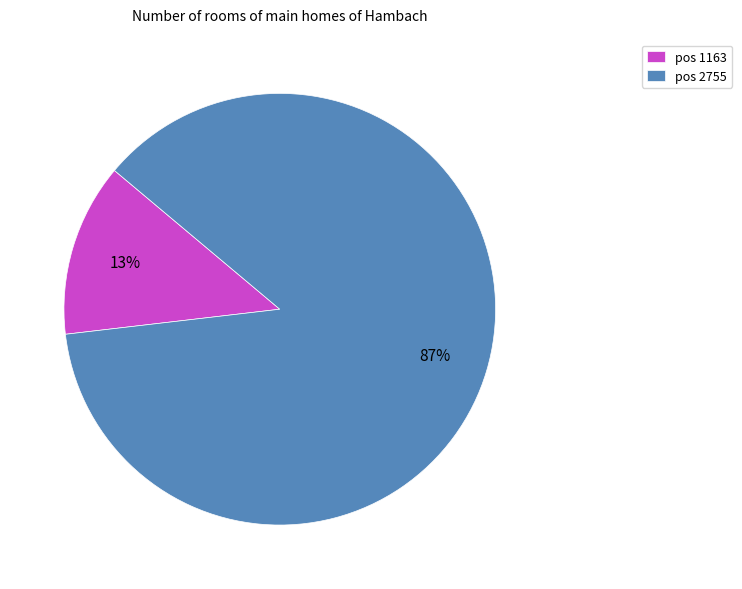

To the nearest percent, what portion does pos 2755 represent?

87%